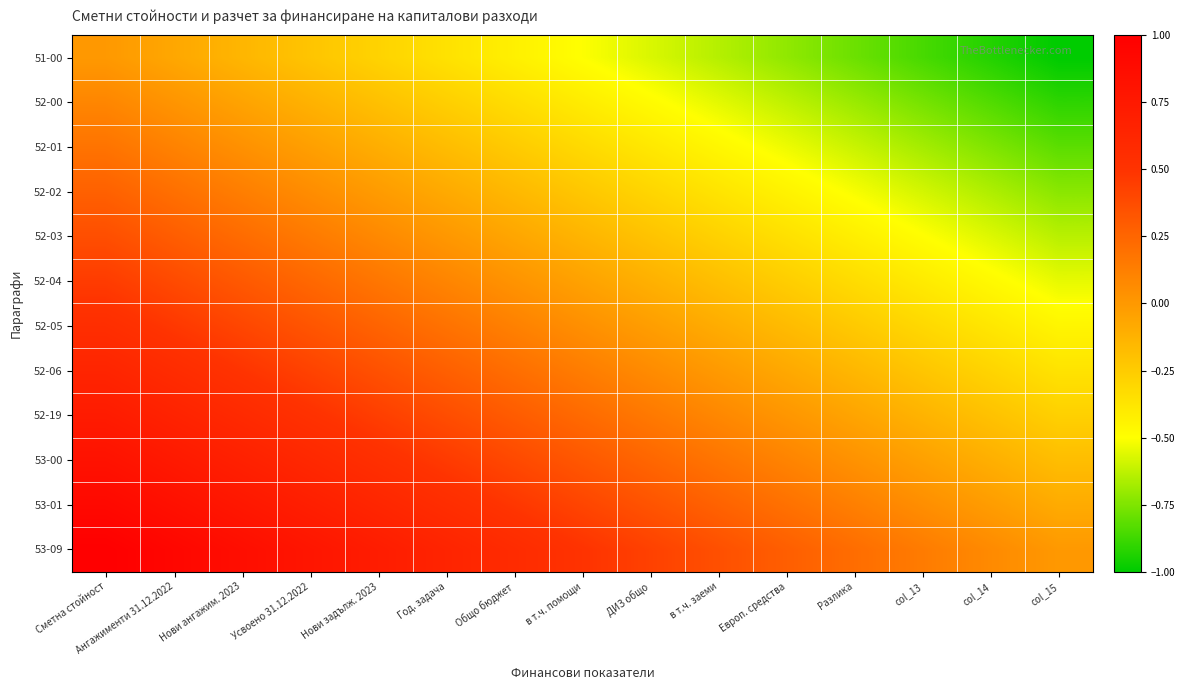

Reading left to right, list all the values displayed in this chart.

51-00: Сметна стойност=0.0	Ангажименти 31.12.2022=-0.1	Нови ангажим. 2023=-0.1	Усвоено 31.12.2022=-0.2	Нови задълж. 2023=-0.3	Год. задача=-0.4	Общо бюджет=-0.4	в т.ч. помощи=-0.5	ДИЗ общо=-0.6	в т.ч. заеми=-0.6	Европ. средства=-0.7	Разлика=-0.8	col_13=-0.9	col_14=-0.9	col_15=-1.0
52-00: Сметна стойност=0.1	Ангажименти 31.12.2022=0.0	Нови ангажим. 2023=-0.1	Усвоено 31.12.2022=-0.1	Нови задълж. 2023=-0.2	Год. задача=-0.3	Общо бюджет=-0.3	в т.ч. помощи=-0.4	ДИЗ общо=-0.5	в т.ч. заеми=-0.6	Европ. средства=-0.6	Разлика=-0.7	col_13=-0.8	col_14=-0.8	col_15=-0.9
52-01: Сметна стойност=0.2	Ангажименти 31.12.2022=0.1	Нови ангажим. 2023=0.0	Усвоено 31.12.2022=-0.0	Нови задълж. 2023=-0.1	Год. задача=-0.2	Общо бюджет=-0.2	в т.ч. помощи=-0.3	ДИЗ общо=-0.4	в т.ч. заеми=-0.5	Европ. средства=-0.5	Разлика=-0.6	col_13=-0.7	col_14=-0.7	col_15=-0.8
52-02: Сметна стойност=0.3	Ангажименти 31.12.2022=0.2	Нови ангажим. 2023=0.1	Усвоено 31.12.2022=0.1	Нови задълж. 2023=-0.0	Год. задача=-0.1	Общо бюджет=-0.2	в т.ч. помощи=-0.2	ДИЗ общо=-0.3	в т.ч. заеми=-0.4	Европ. средства=-0.4	Разлика=-0.5	col_13=-0.6	col_14=-0.7	col_15=-0.7
52-03: Сметна стойност=0.4	Ангажименти 31.12.2022=0.3	Нови ангажим. 2023=0.2	Усвоено 31.12.2022=0.1	Нови задълж. 2023=0.1	Год. задача=0.0	Общо бюджет=-0.1	в т.ч. помощи=-0.1	ДИЗ общо=-0.2	в т.ч. заеми=-0.3	Европ. средства=-0.4	Разлика=-0.4	col_13=-0.5	col_14=-0.6	col_15=-0.6
52-04: Сметна стойност=0.5	Ангажименти 31.12.2022=0.4	Нови ангажим. 2023=0.3	Усвоено 31.12.2022=0.2	Нови задълж. 2023=0.2	Год. задача=0.1	Общо бюджет=0.0	в т.ч. помощи=-0.0	ДИЗ общо=-0.1	в т.ч. заеми=-0.2	Европ. средства=-0.3	Разлика=-0.3	col_13=-0.4	col_14=-0.5	col_15=-0.5
52-05: Сметна стойност=0.5	Ангажименти 31.12.2022=0.5	Нови ангажим. 2023=0.4	Усвоено 31.12.2022=0.3	Нови задълж. 2023=0.3	Год. задача=0.2	Общо бюджет=0.1	в т.ч. помощи=0.0	ДИЗ общо=-0.0	в т.ч. заеми=-0.1	Европ. средства=-0.2	Разлика=-0.2	col_13=-0.3	col_14=-0.4	col_15=-0.5
52-06: Сметна стойност=0.6	Ангажименти 31.12.2022=0.6	Нови ангажим. 2023=0.5	Усвоено 31.12.2022=0.4	Нови задълж. 2023=0.4	Год. задача=0.3	Общо бюджет=0.2	в т.ч. помощи=0.1	ДИЗ общо=0.1	в т.ч. заеми=-0.0	Европ. средства=-0.1	Разлика=-0.1	col_13=-0.2	col_14=-0.3	col_15=-0.4
52-19: Сметна стойност=0.7	Ангажименти 31.12.2022=0.7	Нови ангажим. 2023=0.6	Усвоено 31.12.2022=0.5	Нови задълж. 2023=0.4	Год. задача=0.4	Общо бюджет=0.3	в т.ч. помощи=0.2	ДИЗ общо=0.2	в т.ч. заеми=0.1	Европ. средства=0.0	Разлика=-0.1	col_13=-0.1	col_14=-0.2	col_15=-0.3
53-00: Сметна стойност=0.8	Ангажименти 31.12.2022=0.7	Нови ангажим. 2023=0.7	Усвоено 31.12.2022=0.6	Нови задълж. 2023=0.5	Год. задача=0.5	Общо бюджет=0.4	в т.ч. помощи=0.3	ДИЗ общо=0.2	в т.ч. заеми=0.2	Европ. средства=0.1	Разлика=0.0	col_13=-0.0	col_14=-0.1	col_15=-0.2
53-01: Сметна стойност=0.9	Ангажименти 31.12.2022=0.8	Нови ангажим. 2023=0.8	Усвоено 31.12.2022=0.7	Нови задълж. 2023=0.6	Год. задача=0.6	Общо бюджет=0.5	в т.ч. помощи=0.4	ДИЗ общо=0.3	в т.ч. заеми=0.3	Европ. средства=0.2	Разлика=0.1	col_13=0.1	col_14=-0.0	col_15=-0.1
53-09: Сметна стойност=1.0	Ангажименти 31.12.2022=0.9	Нови ангажим. 2023=0.9	Усвоено 31.12.2022=0.8	Нови задълж. 2023=0.7	Год. задача=0.6	Общо бюджет=0.6	в т.ч. помощи=0.5	ДИЗ общо=0.4	в т.ч. заеми=0.4	Европ. средства=0.3	Разлика=0.2	col_13=0.1	col_14=0.1	col_15=0.0